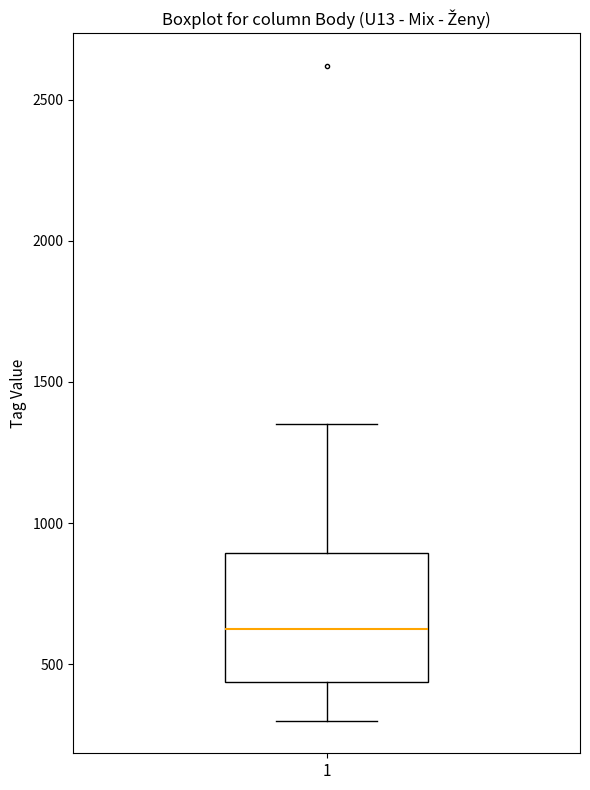

Read this box plot against the y-axis: the position of the median line, the range covered by the box, and the ends of both whiskers. The values are not printed on the chart, so give them approximately, as read against the axis.

median 650, box 450 to 900, whiskers 300 to 1350